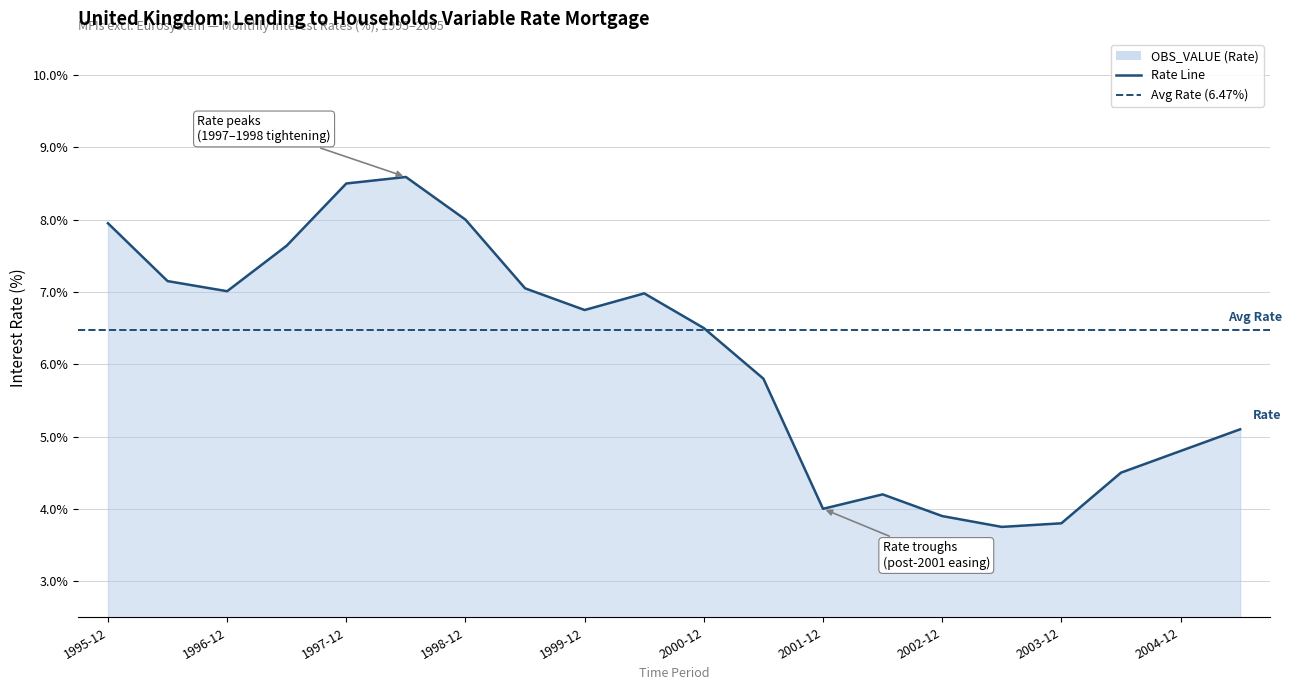

Read the value at 1998-06.

8.6